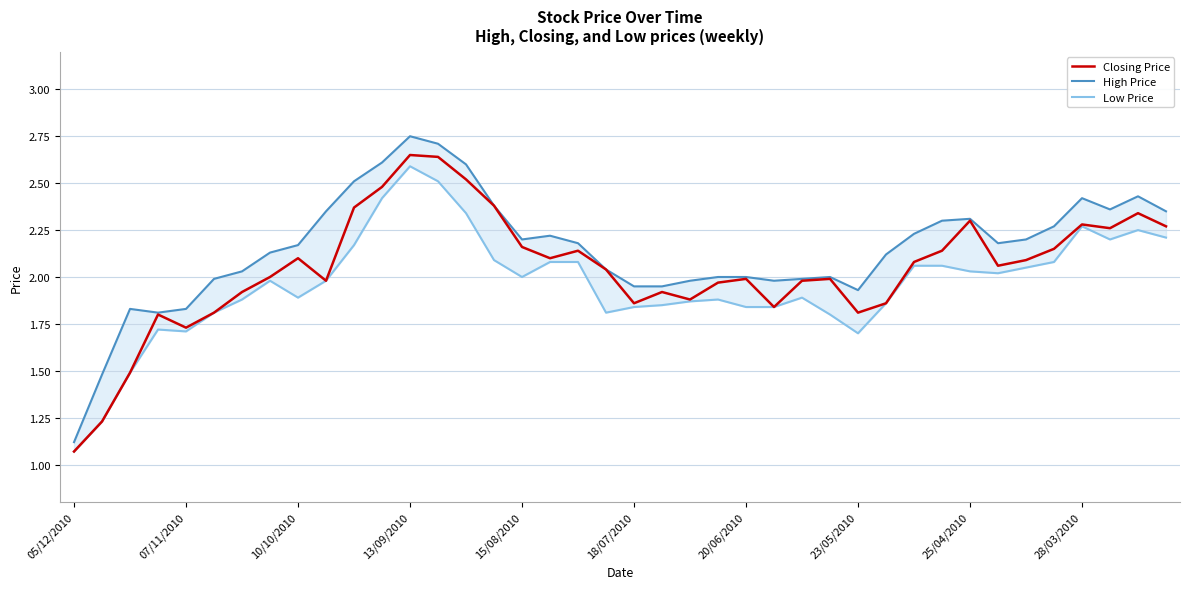

What are all the series names shown in the legend?

Closing Price, High Price, Low Price